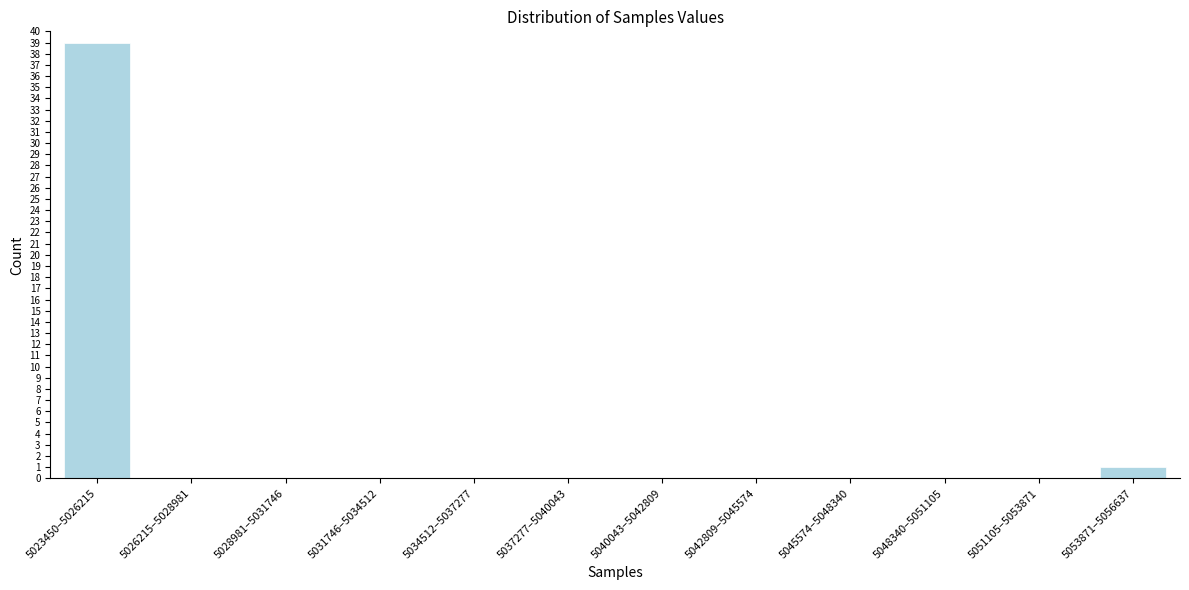

Reading left to right, list all the values displayed in this chart.

5023450–5026215=39	5026215–5028981=0	5028981–5031746=0	5031746–5034512=0	5034512–5037277=0	5037277–5040043=0	5040043–5042809=0	5042809–5045574=0	5045574–5048340=0	5048340–5051105=0	5051105–5053871=0	5053871–5056637=1